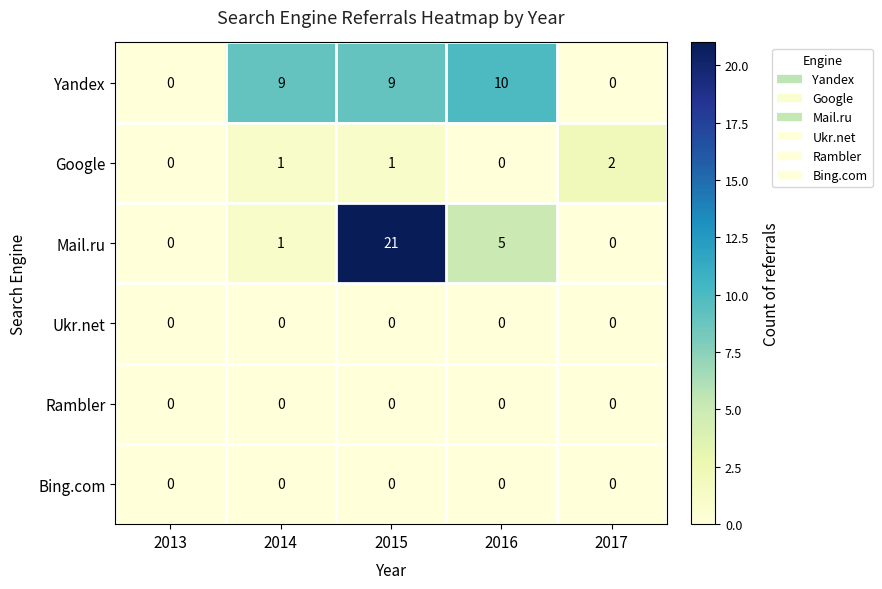

At which category is the sum across all series the highest?

2015